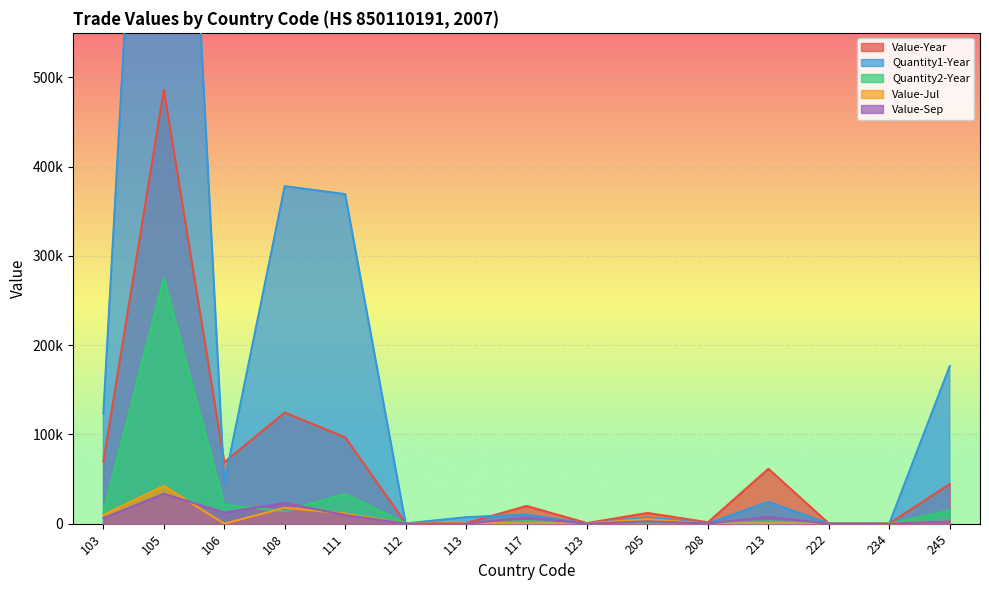

What is the difference between the second highest and minimum values in the Quantity2-Year series?

33434